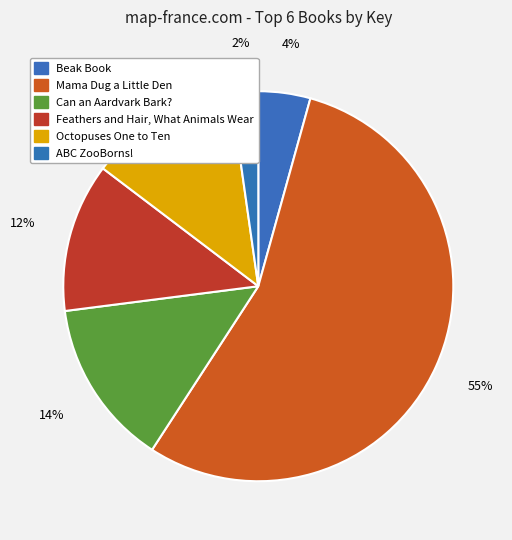

What is the change in value from Mama Dug a Little Den to ABC ZooBorns!?

-2008217336